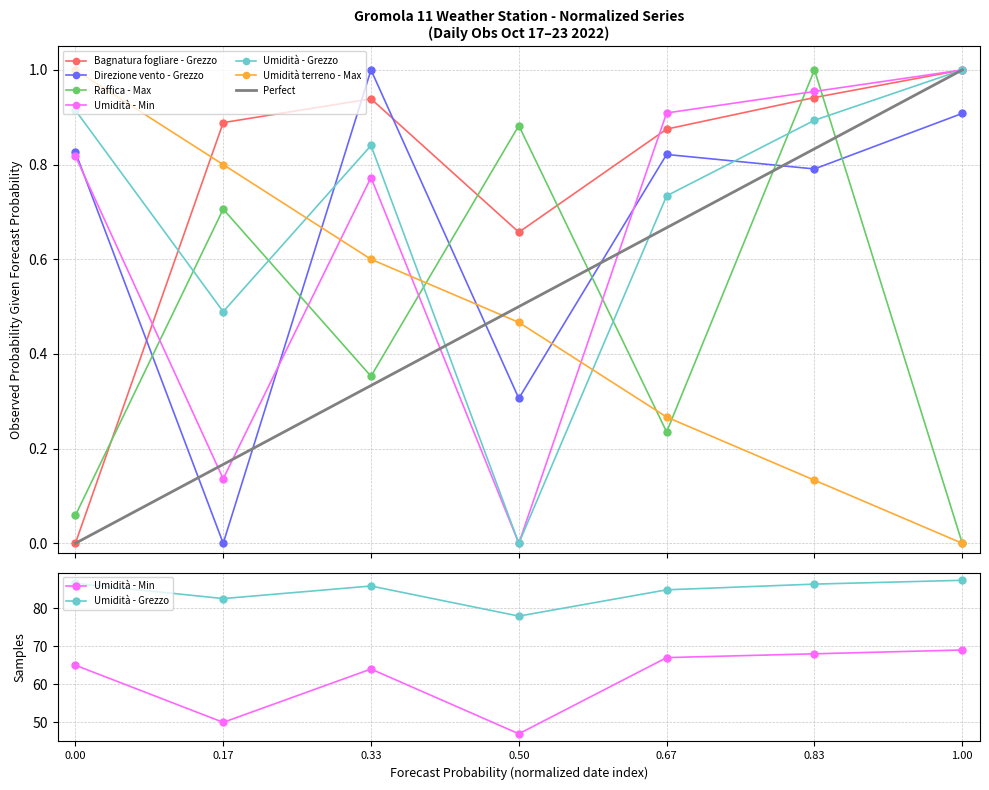

True or false: Umidità - Min has more than 1 points higher than both neighbors.

False